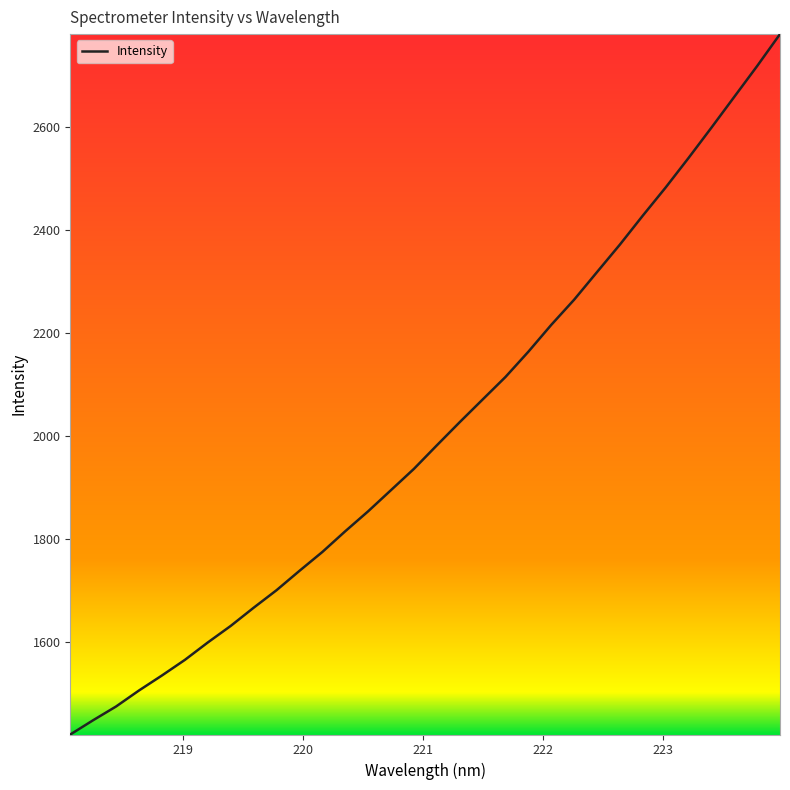

What is the minimum value shown in the chart?

1419.8